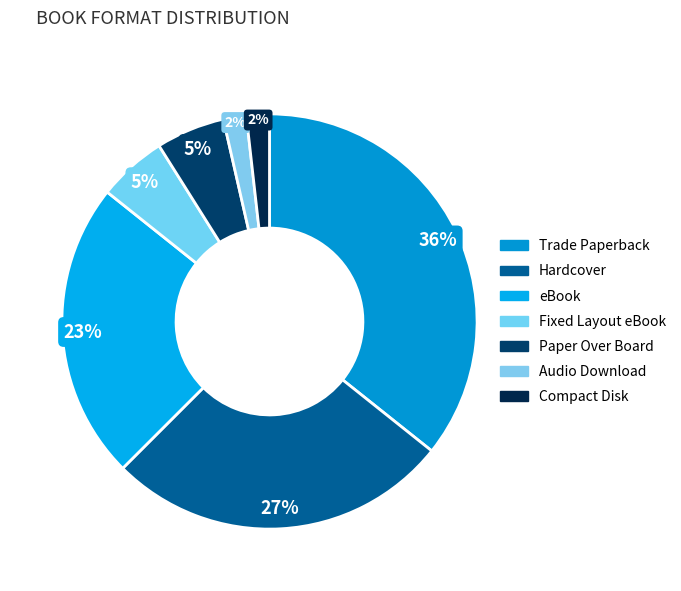

How many segments does this pie chart have?

7